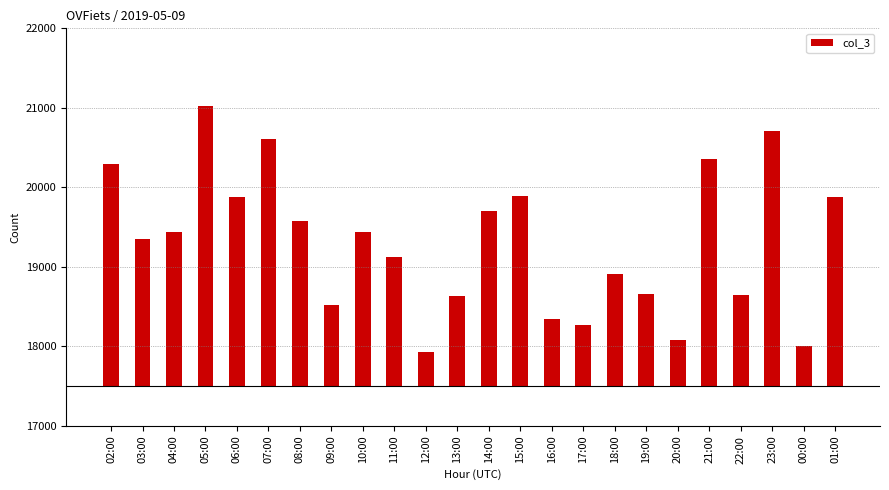

What is the sum of all values?

43245